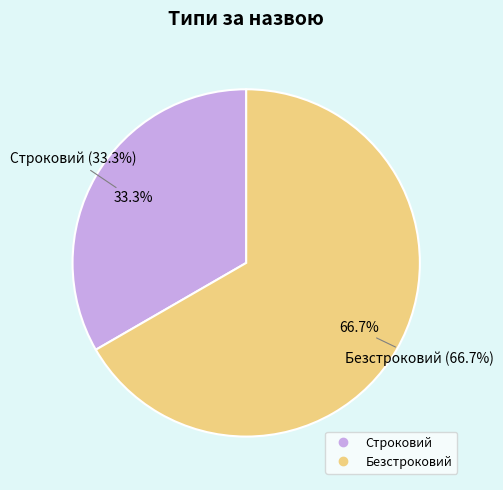

Is there any slice that represents more than half of the pie?

Yes